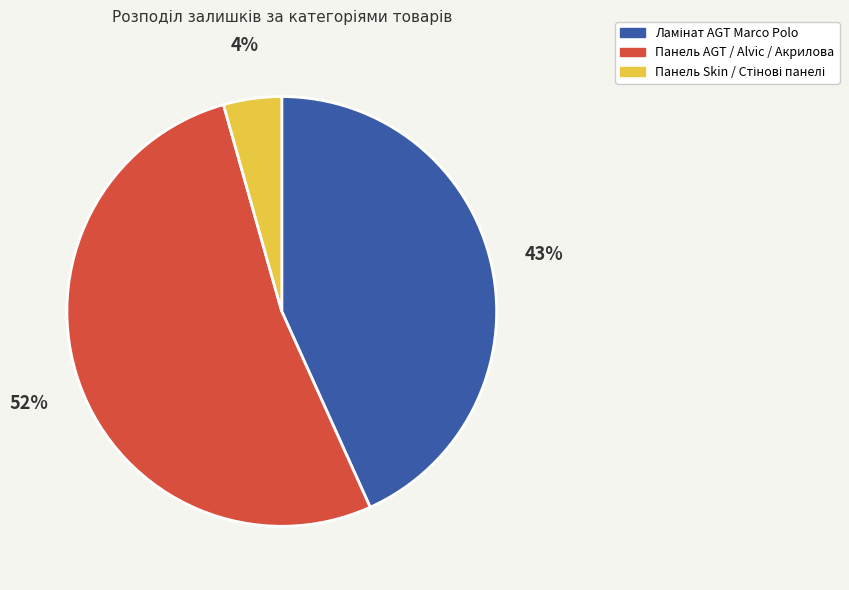

To the nearest percent, what is the average slice percentage?

33%